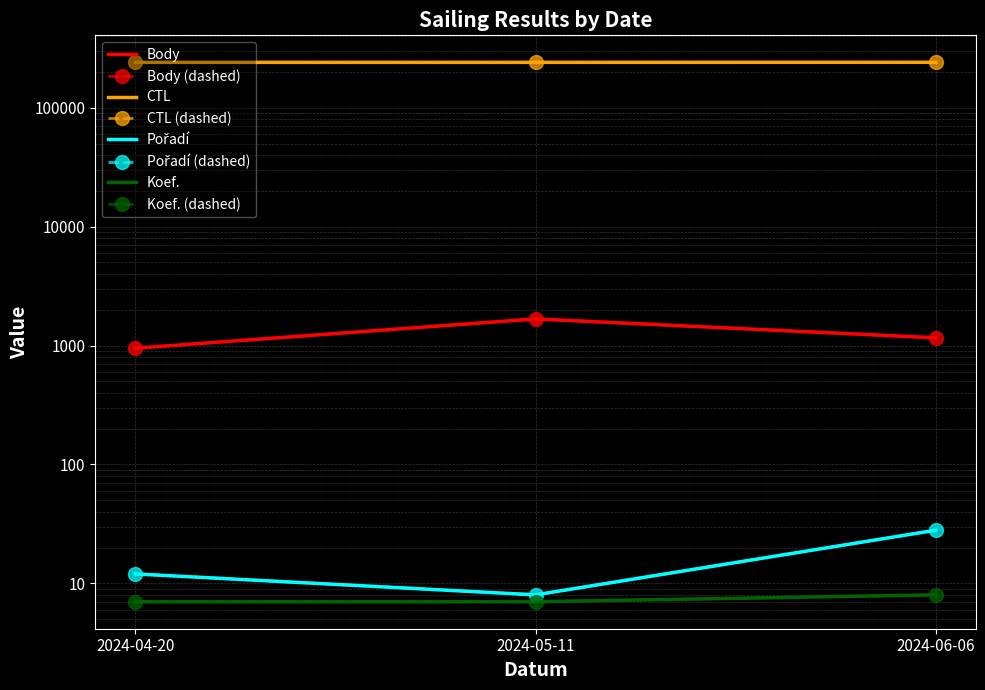

What is the average value of the Koef. series?

7